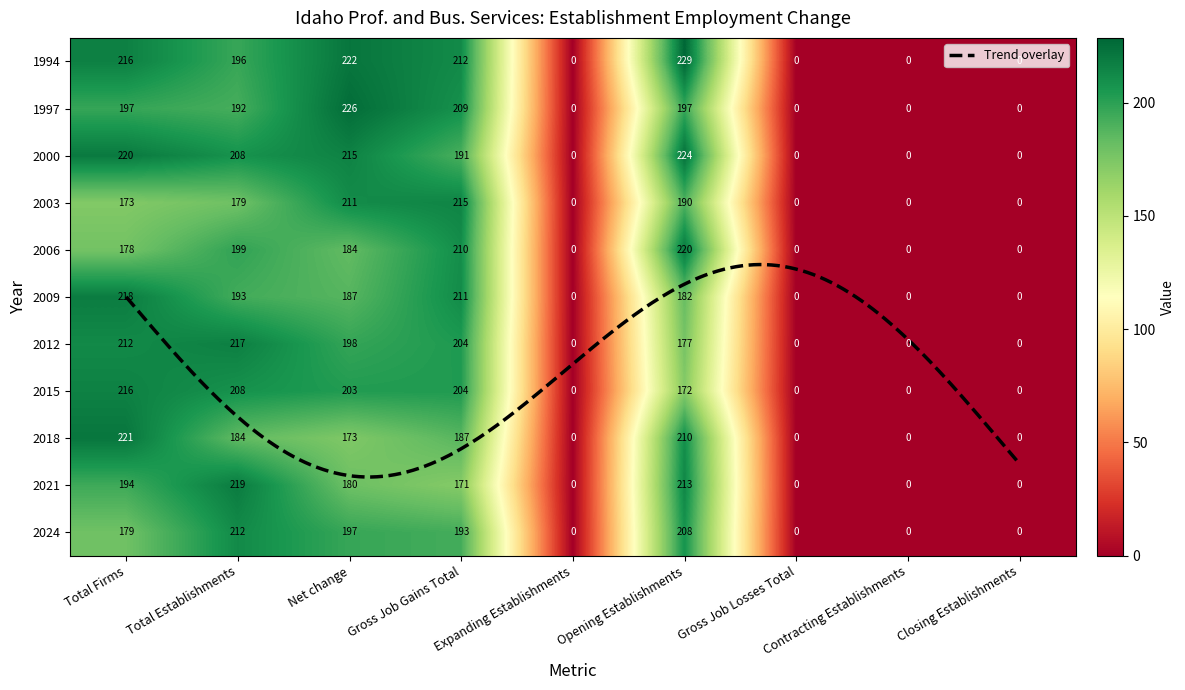

Is it true that 2024 equals 0.0 at Contracting Establishments?

True